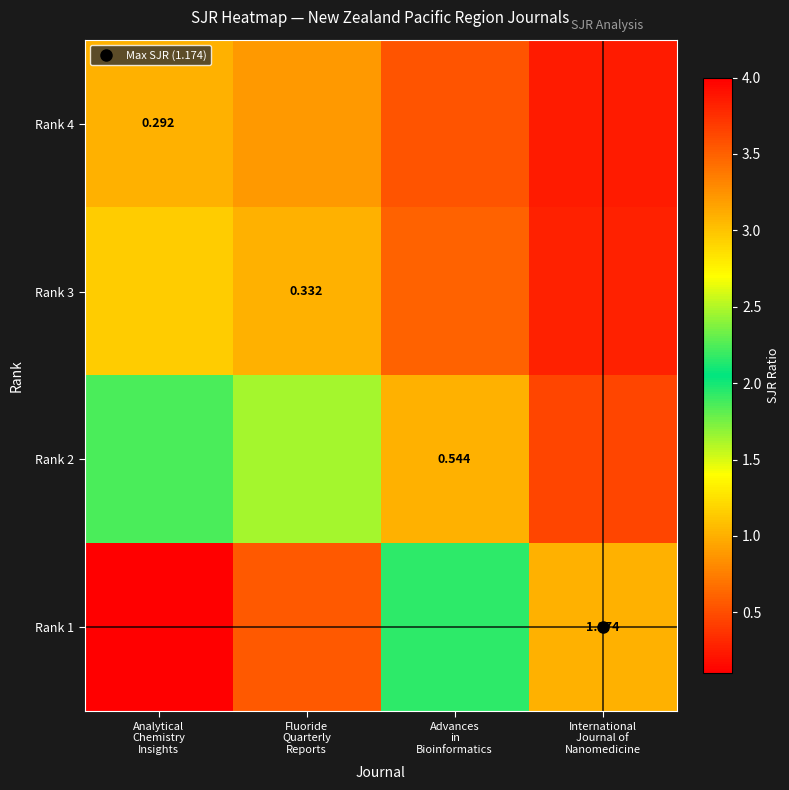

What is the total value across all series at Advances
in
Bioinformatics?

4.3